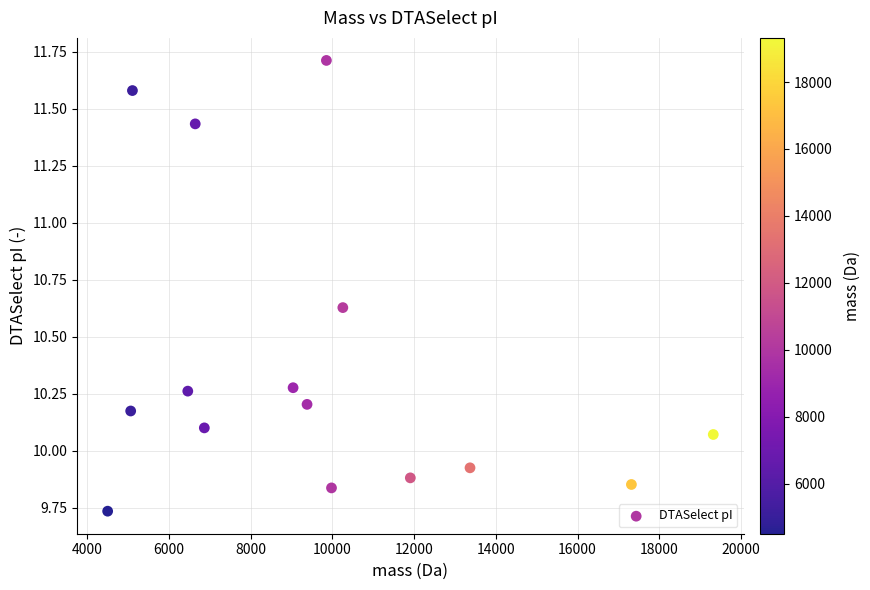

What is the range of Y values (max minus min)?

2.0